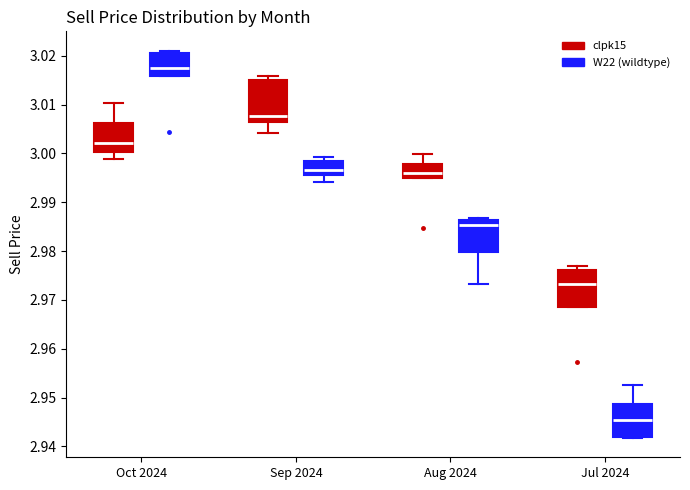

Reading left to right, transcribe this box plot: for each box, give where its median line is, the range the box spans, and where its two whiskers end, as read against the y-axis. The values are not printed on the chart, so give them approximately, as read against the axis.

Oct 2024 (clpk15): median 3.002, box 3.000 to 3.006, whiskers 2.999 to 3.010
Oct 2024 (W22 (wildtype)): median 3.017, box 3.016 to 3.021, whiskers 3.016 to 3.021 (just above the box's upper edge)
Sep 2024 (clpk15): median 3.008, box 3.006 to 3.015, whiskers 3.004 to 3.016
Sep 2024 (W22 (wildtype)): median 2.997, box 2.996 to 2.998, whiskers 2.994 to 2.999
Aug 2024 (clpk15): median 2.996, box 2.995 to 2.998, whiskers 2.995 to 3.000
Aug 2024 (W22 (wildtype)): median 2.985, box 2.980 to 2.986, whiskers 2.973 to 2.987
Jul 2024 (clpk15): median 2.973, box 2.969 to 2.976, whiskers 2.969 to 2.977
Jul 2024 (W22 (wildtype)): median 2.945, box 2.942 to 2.949, whiskers 2.942 to 2.953